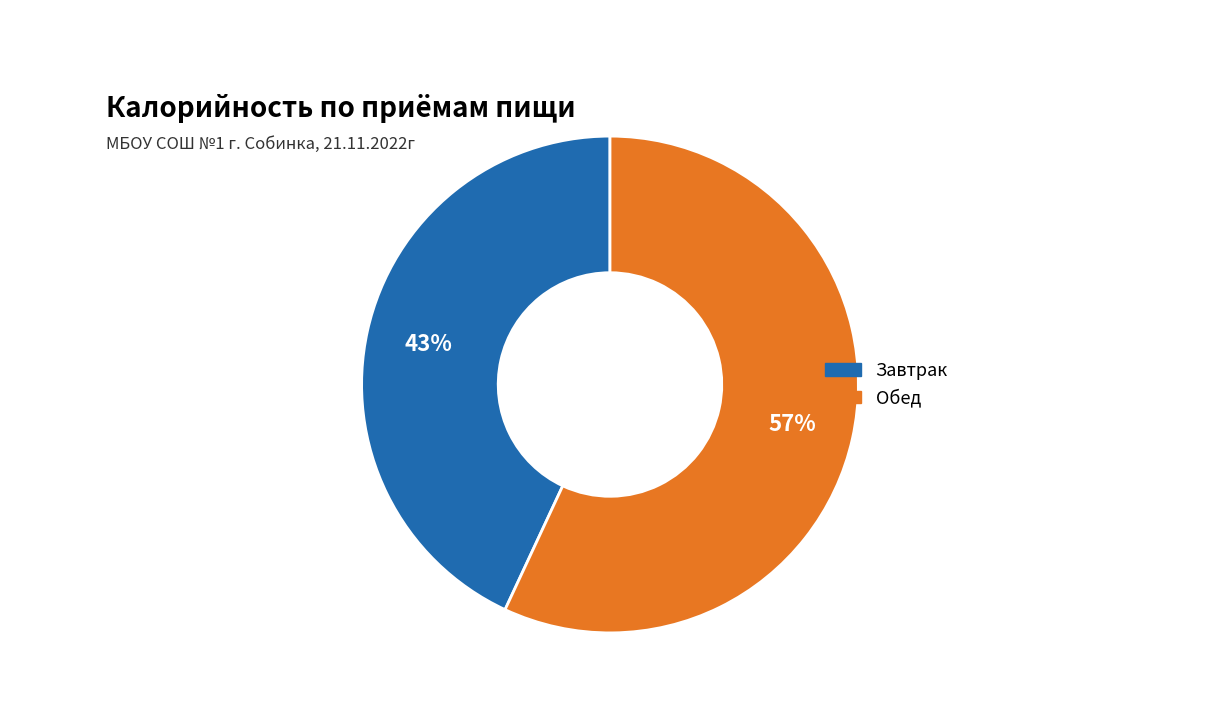

The Обед slice represents 57% of the pie. True or false?

True